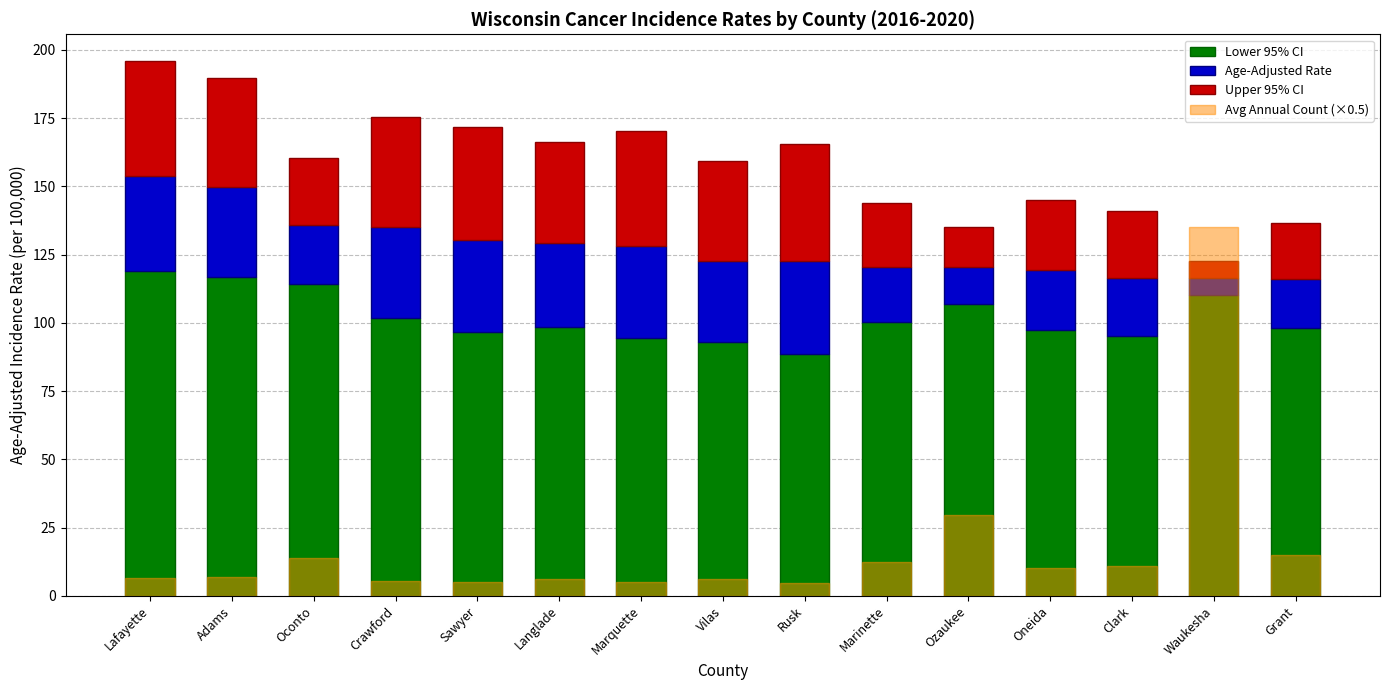

What is the sum of all Avg Annual Count (×0.5) values?

272.5